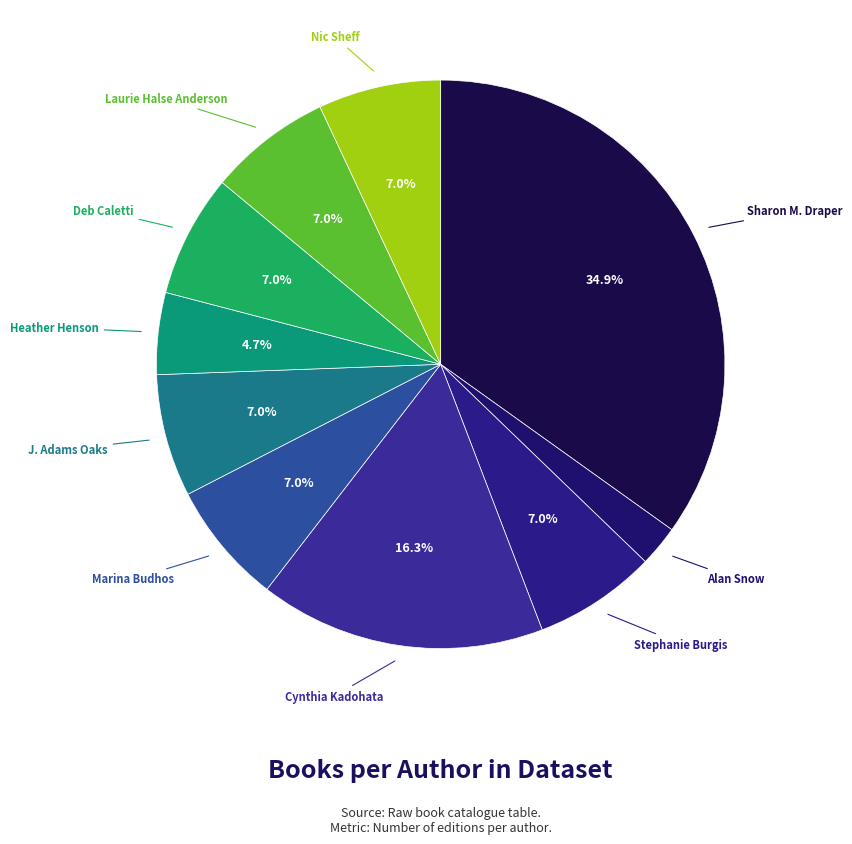

Does any single category account for the majority?

No